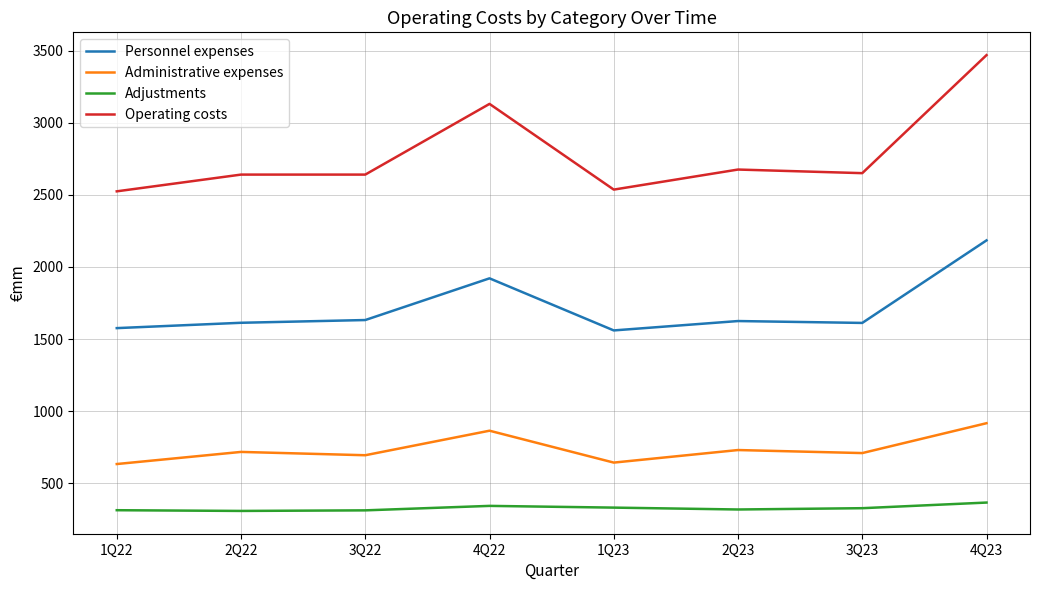

True or false: Personnel expenses and Operating costs cross at least once.

False